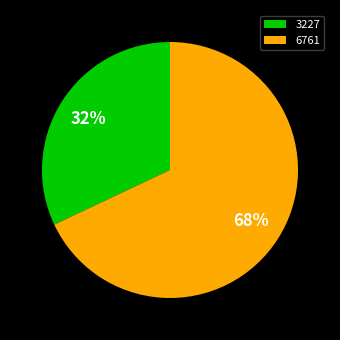

How many slices are in this pie chart?

2